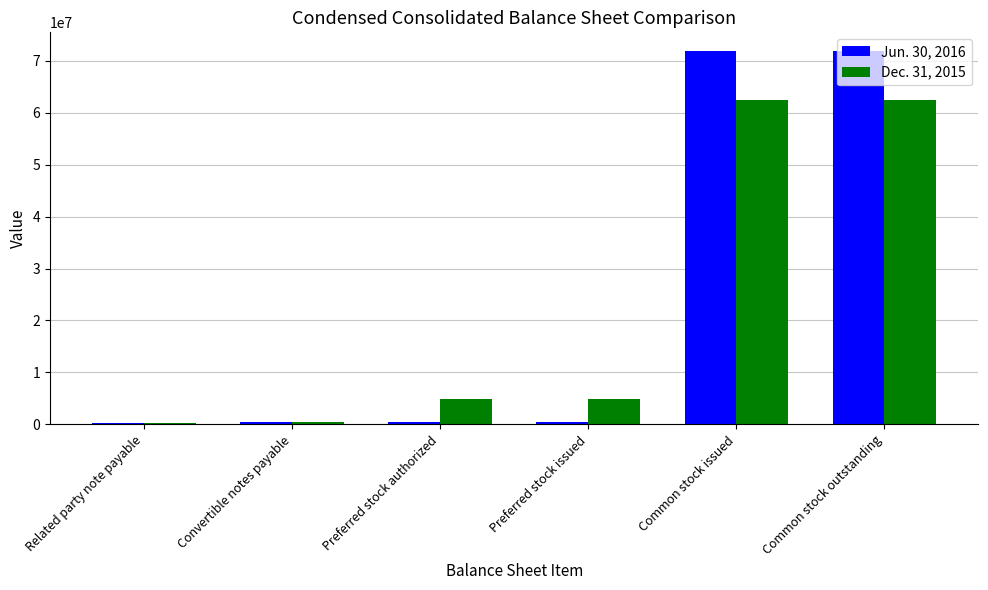

The Dec. 31, 2015 series shows 8312281 at Preferred stock issued. True or false?

False